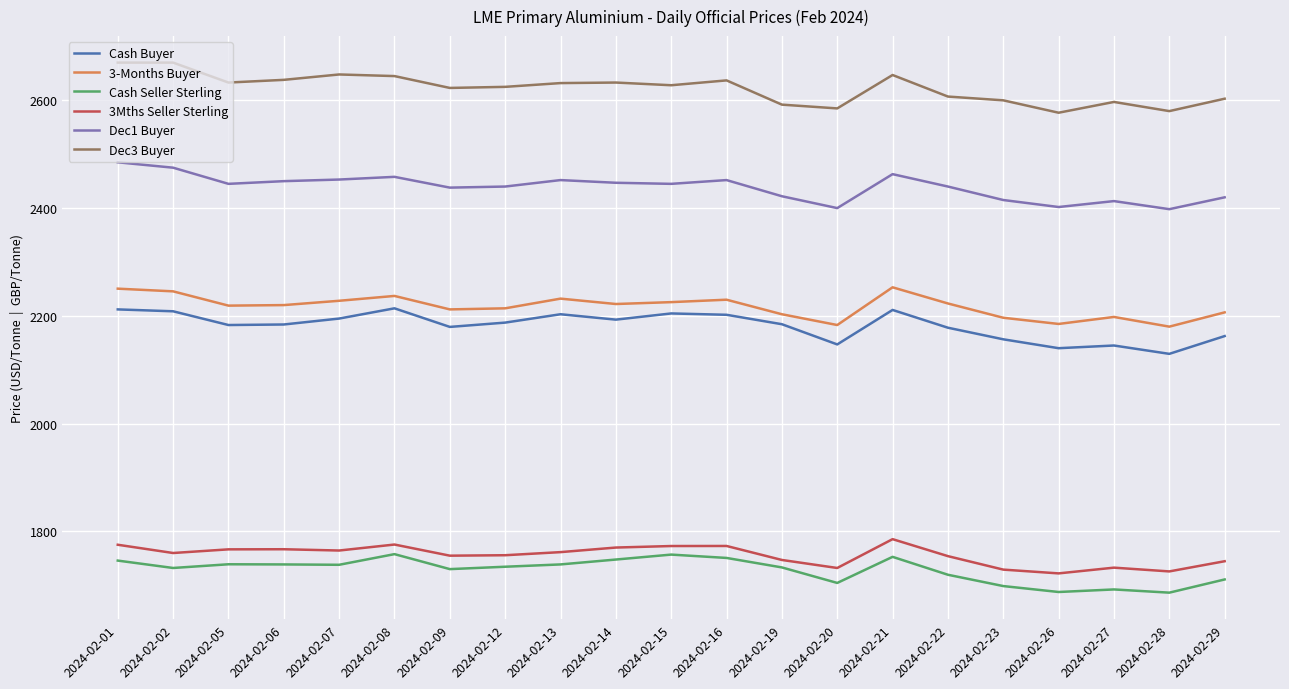

Does the chart display data point markers on the line(s)?

No